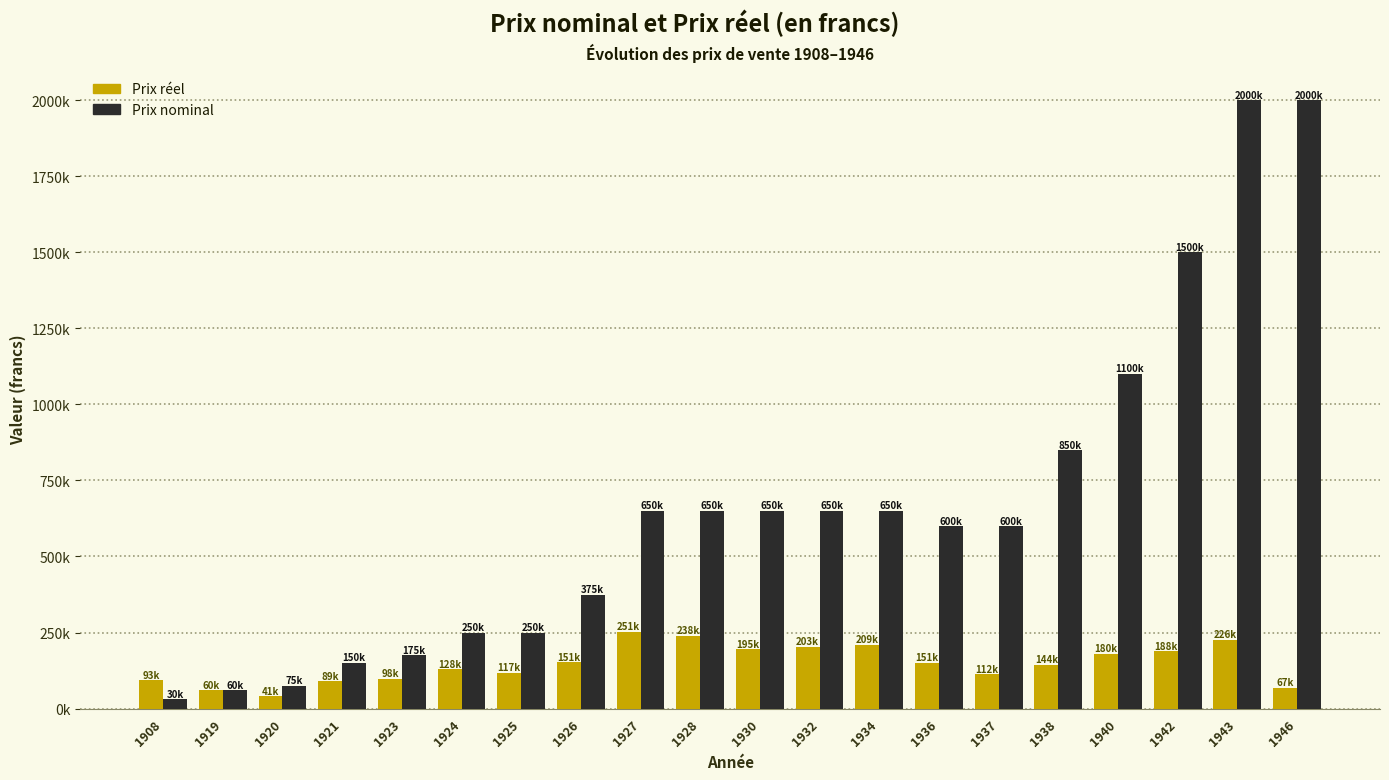

Are the bars grouped side by side (vs. stacked)?

Yes